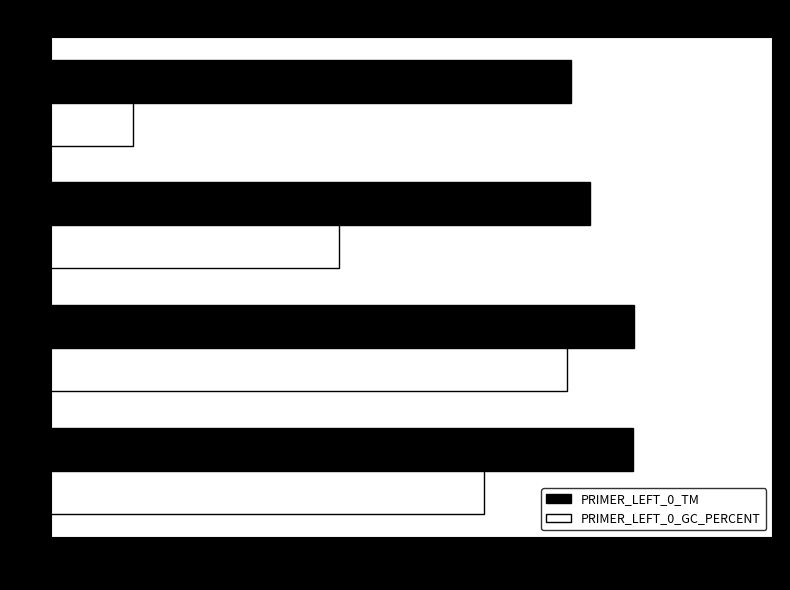

What is the difference between the second highest and second lowest values in the PRIMER_LEFT_0_GC_PERCENT series?

5.0